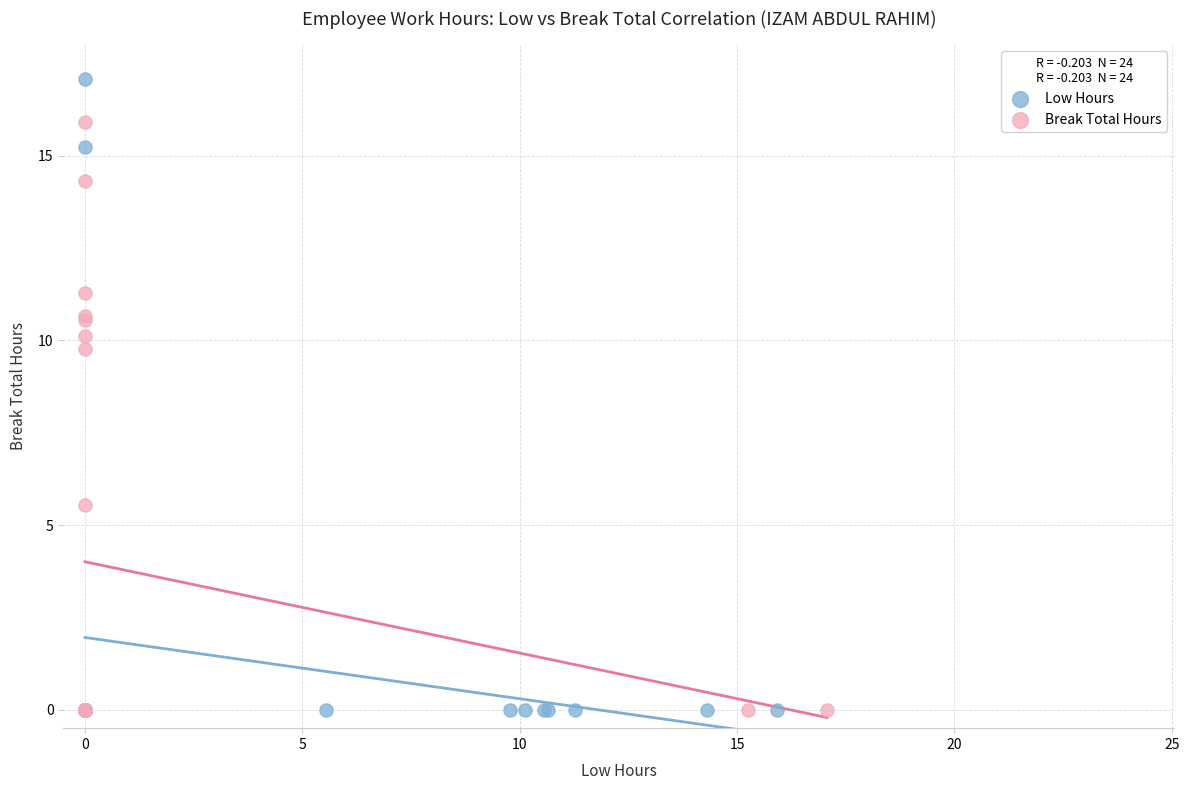

Which series contains the highest Y value?

Low Hours